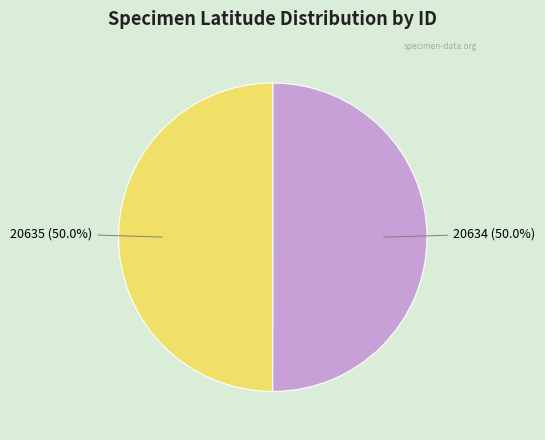

Count the number of slices in the pie.

2